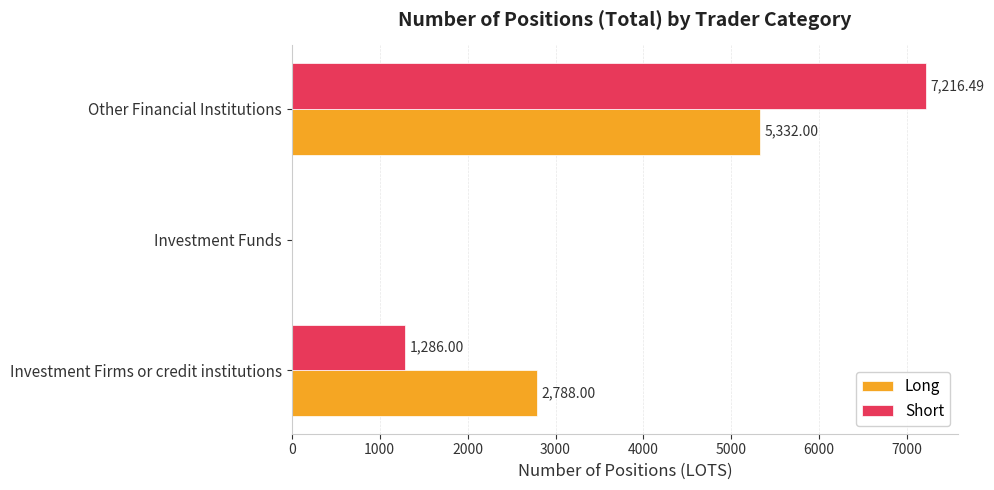

How many series are shown in this chart?

2